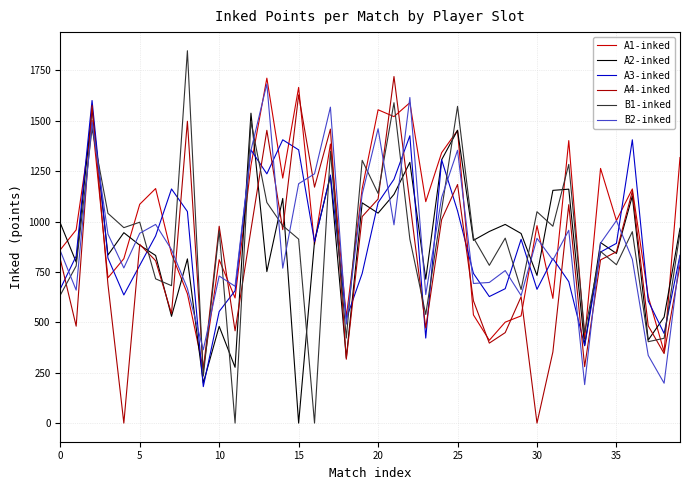

Which series has the widest spread of values?

B1-inked